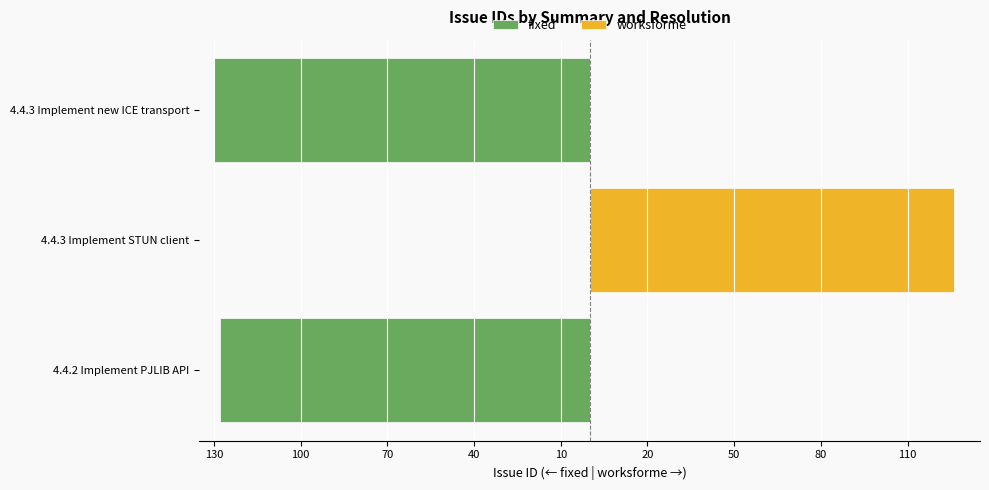

Is it true that worksforme equals -69 at 4.4.2 Implement PJLIB API?

False